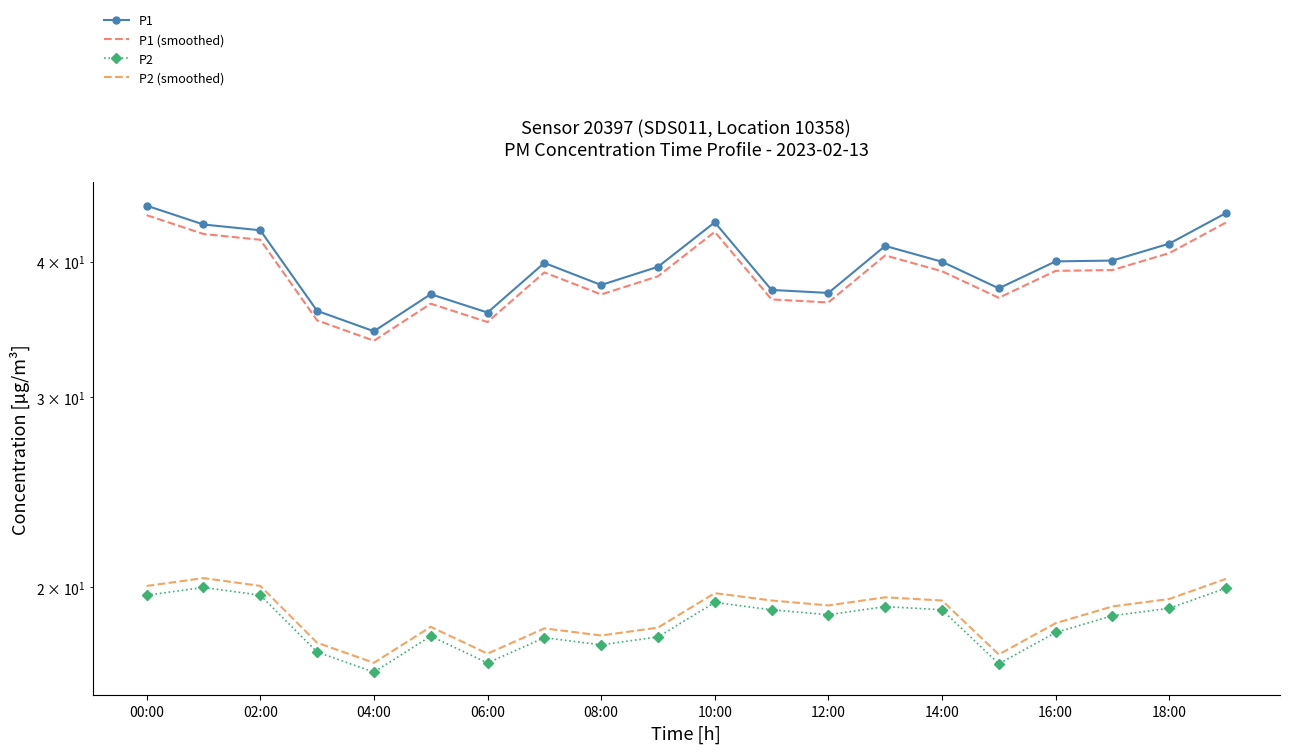

Is the value of P2 at 02:00 greater than the value of P1 at 04:00?

No